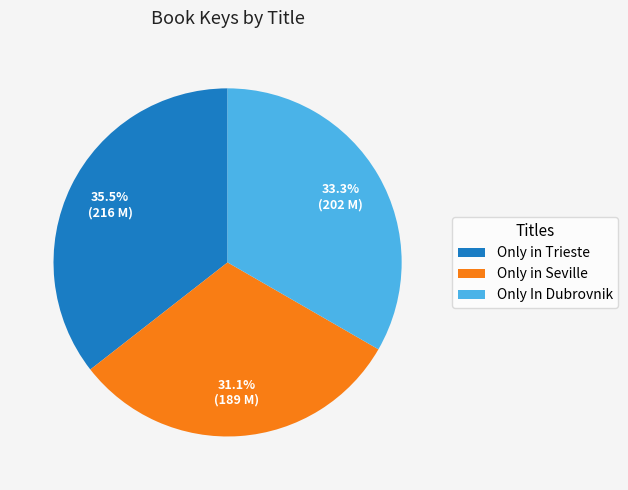

Rank the categories by value from highest to lowest.

Only in Trieste, Only In Dubrovnik, Only in Seville